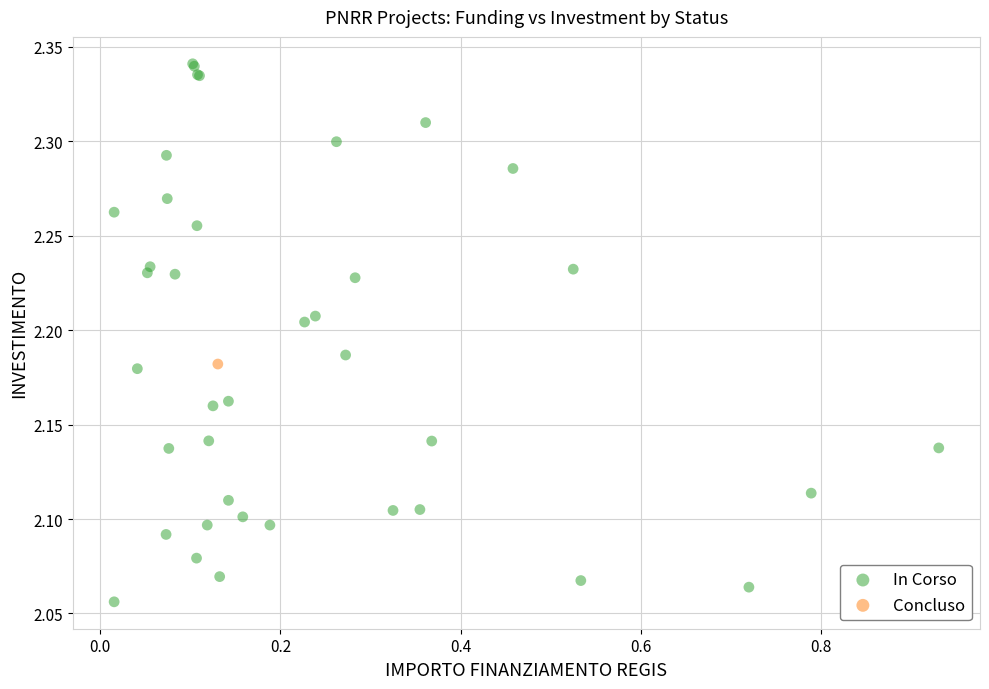

What are all the series names shown in the legend?

In Corso, Concluso